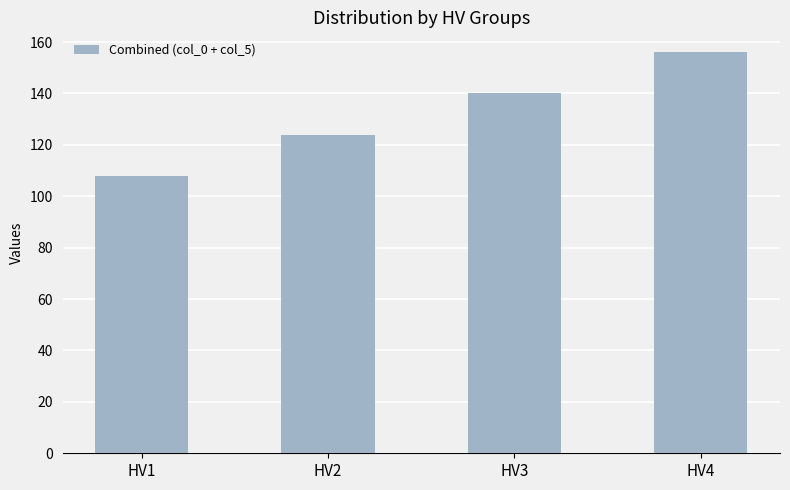

Reading left to right, transcribe all the data shown in this chart.

HV1=108	HV2=124	HV3=140	HV4=156